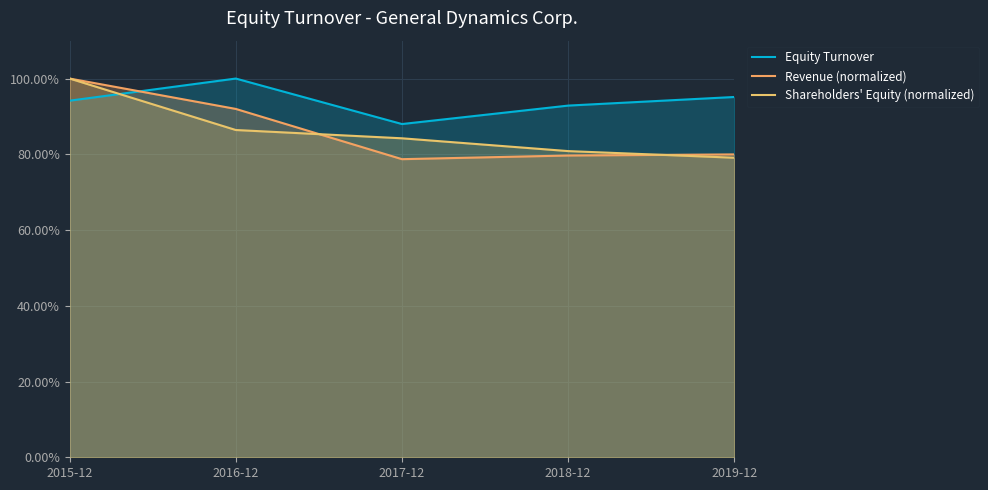

What are all the series names shown in the legend?

Equity Turnover, Revenue (normalized), Shareholders' Equity (normalized)